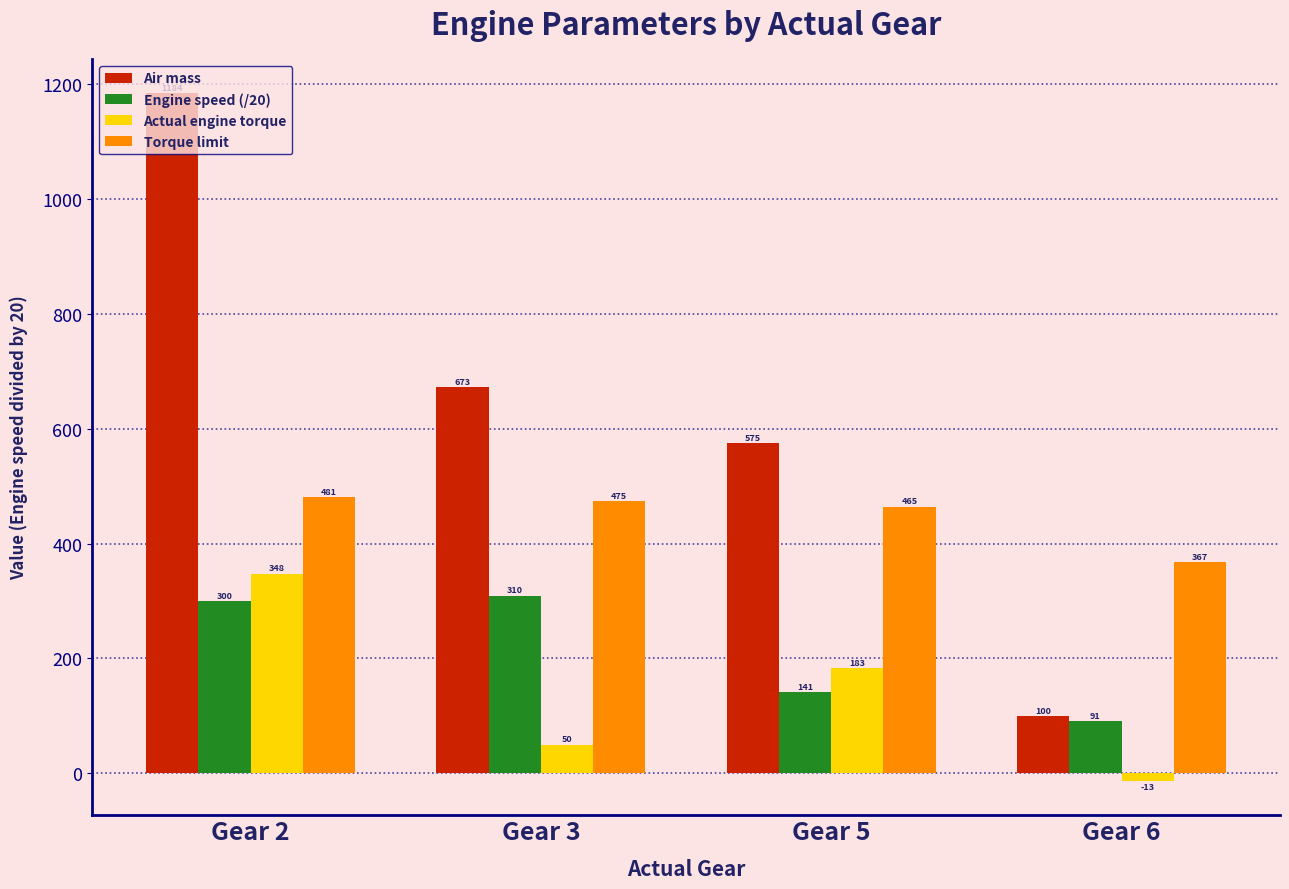

What is the value of the Actual engine torque bar at the 3rd from the left?

182.5